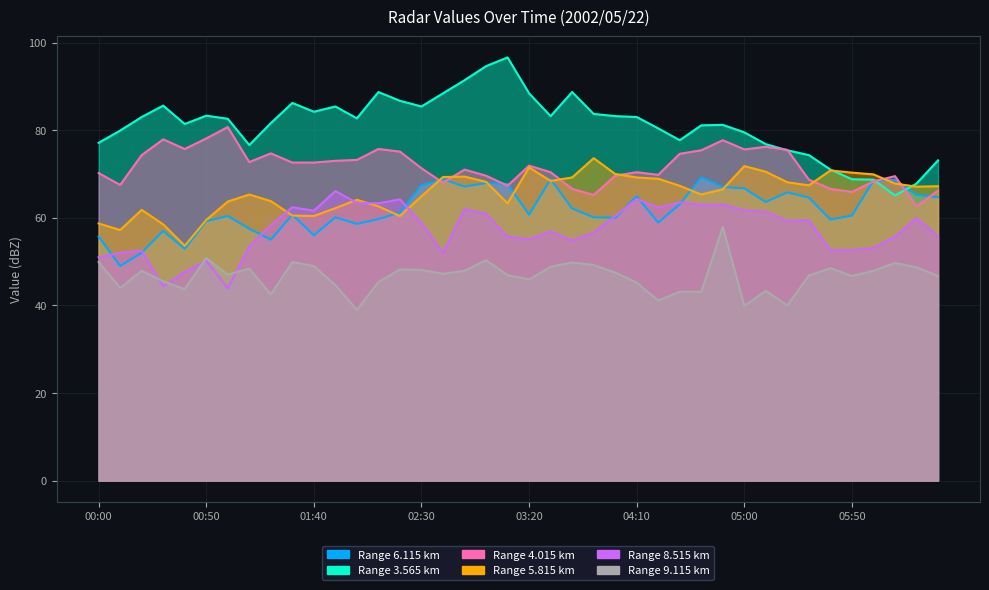

Is the value of 6.115 at 05:00 greater than the value of 9.115 at 02:40?

Yes